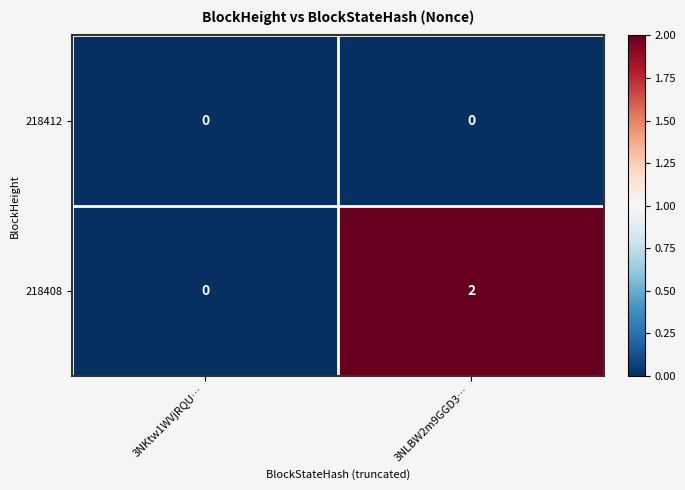

Which series has the widest spread of values?

218408